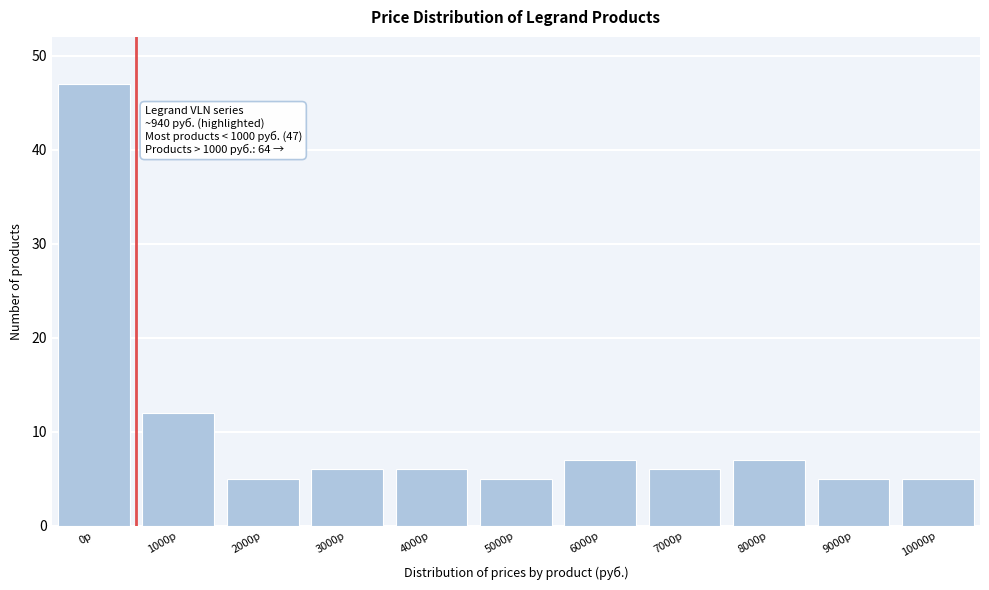

Reading left to right, what are all the values shown in this chart?

0р=47	1000р=12	2000р=5	3000р=6	4000р=6	5000р=5	6000р=7	7000р=6	8000р=7	9000р=5	10000р=5